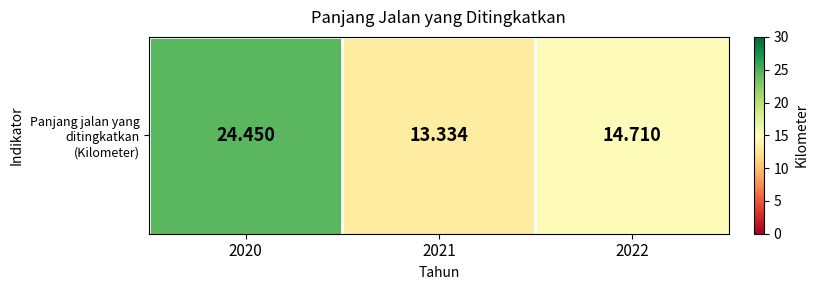

The value at 2021 is 5.9. True or false?

False